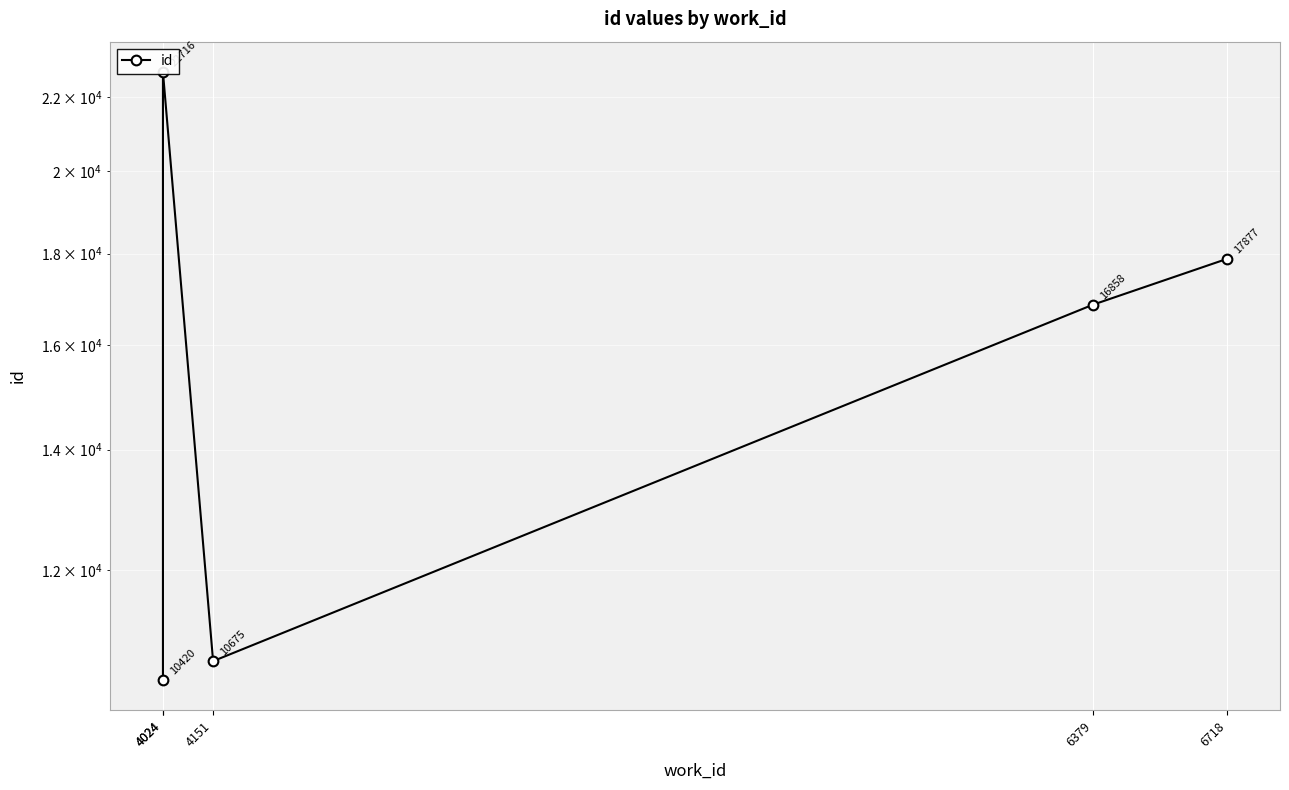

Rank the categories by value from lowest to highest.

4024, 4151, 6379, 6718, 4024